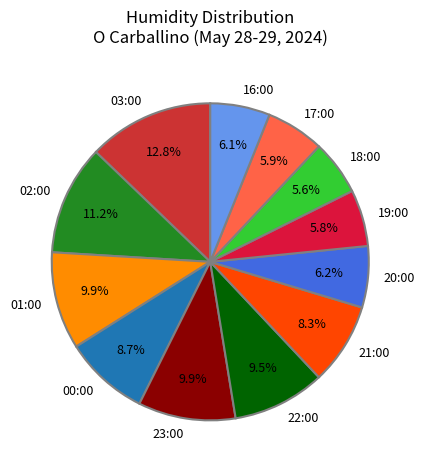

What portion of the pie excludes 01:00?

90.1%